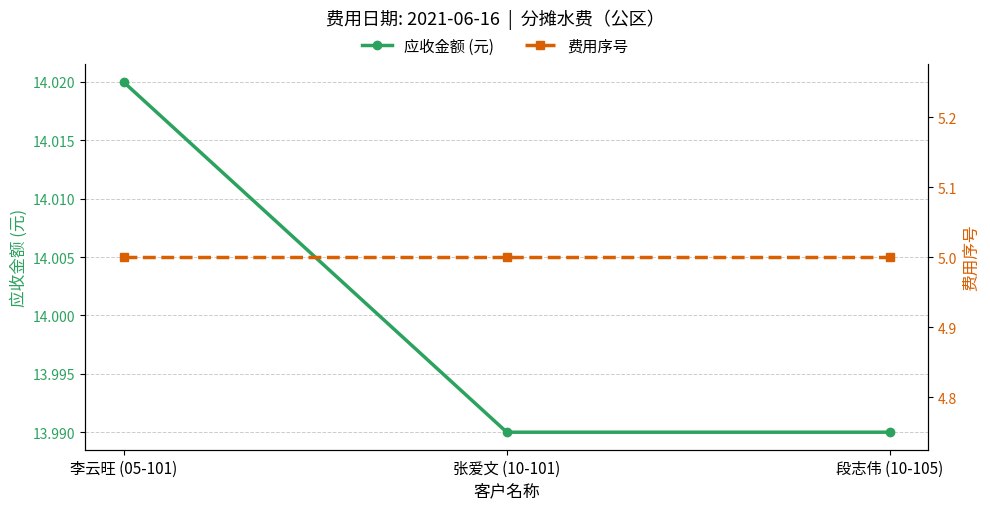

What is the difference between the highest and lowest values at 段志伟 (10-105)?

9.0